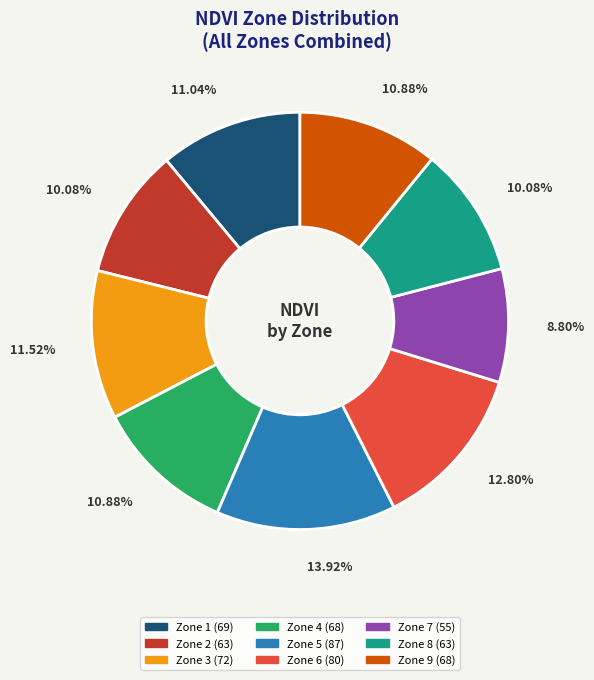

Does Zone 5 represent more than half of the total?

No